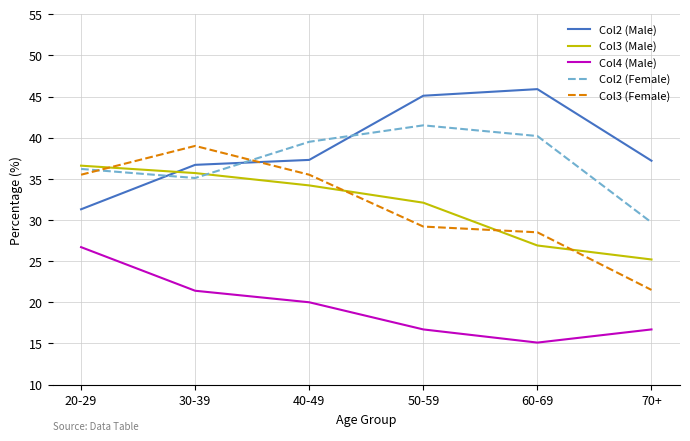

What is the spread (max minus min) of values at 70+?

20.5